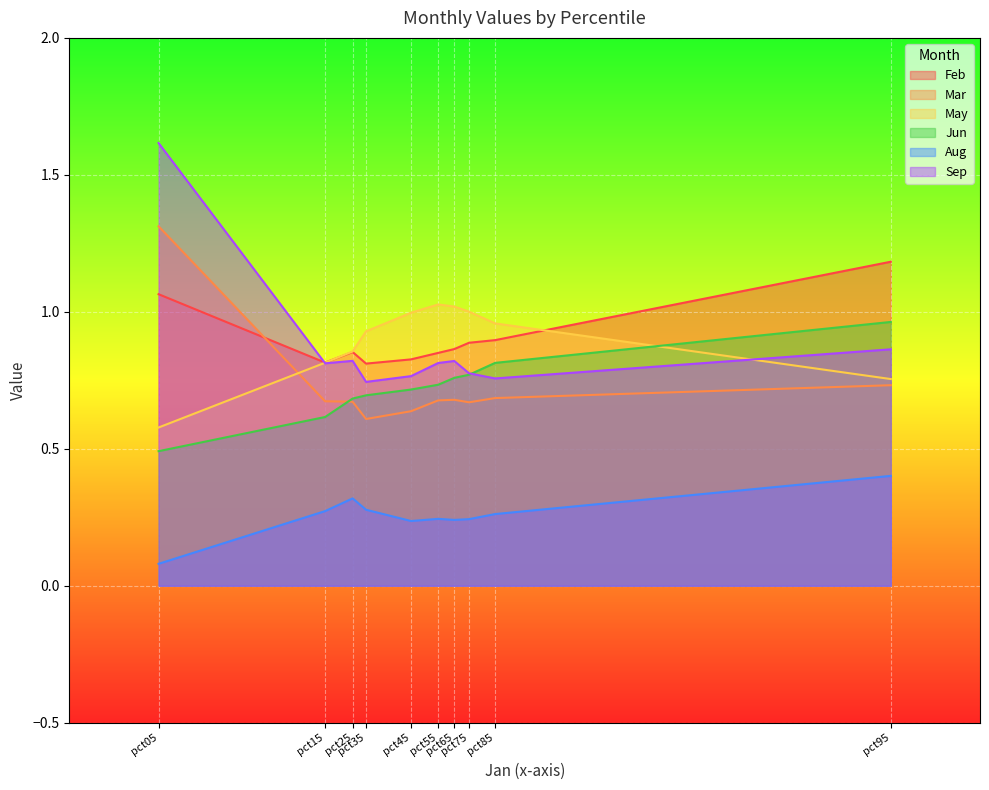

How many lines are shown in the chart?

6